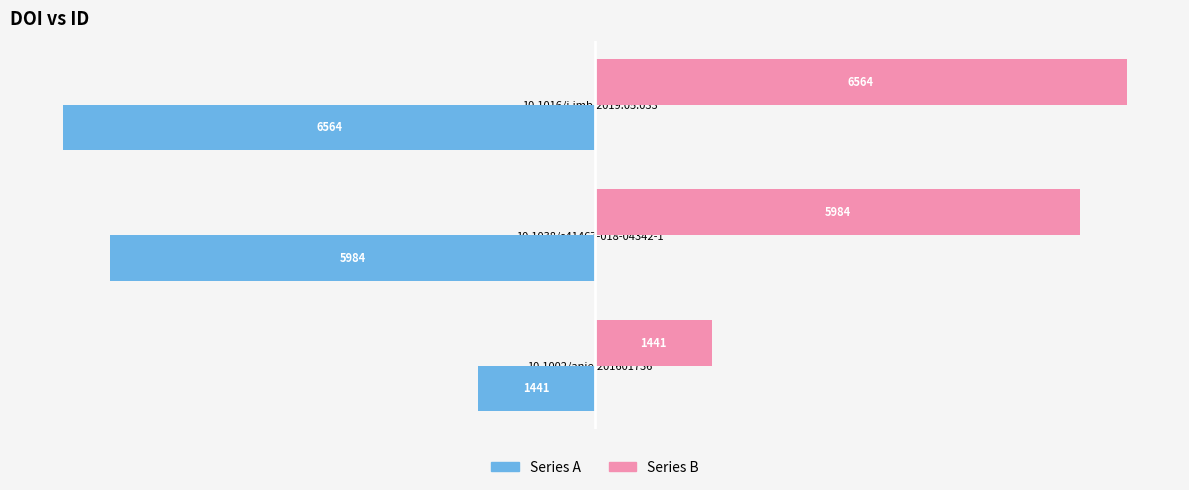

How many Series B values are between 1441 and 6564?

3